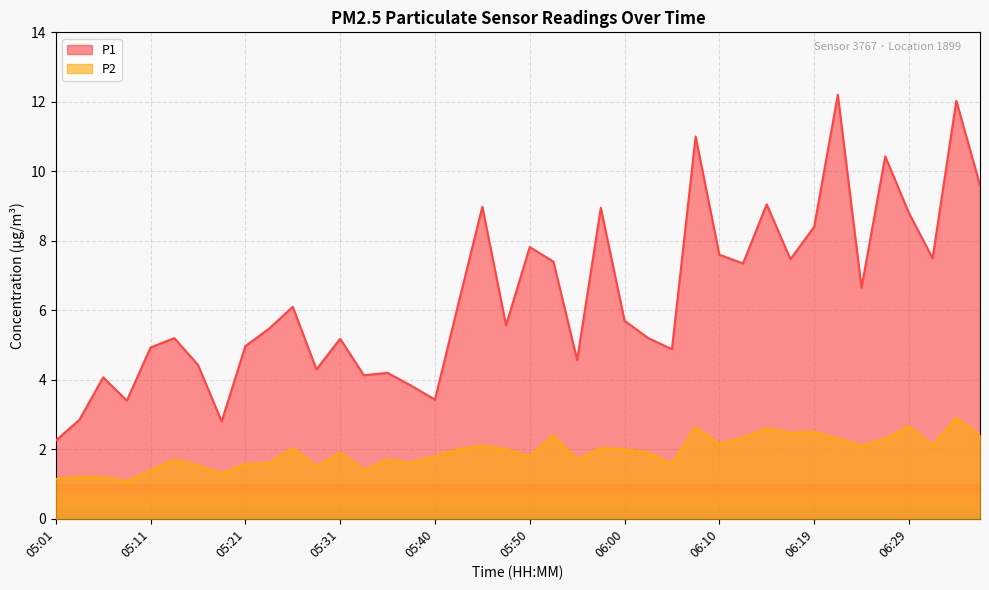

Between 05:06 and 06:29, which is larger?

06:29